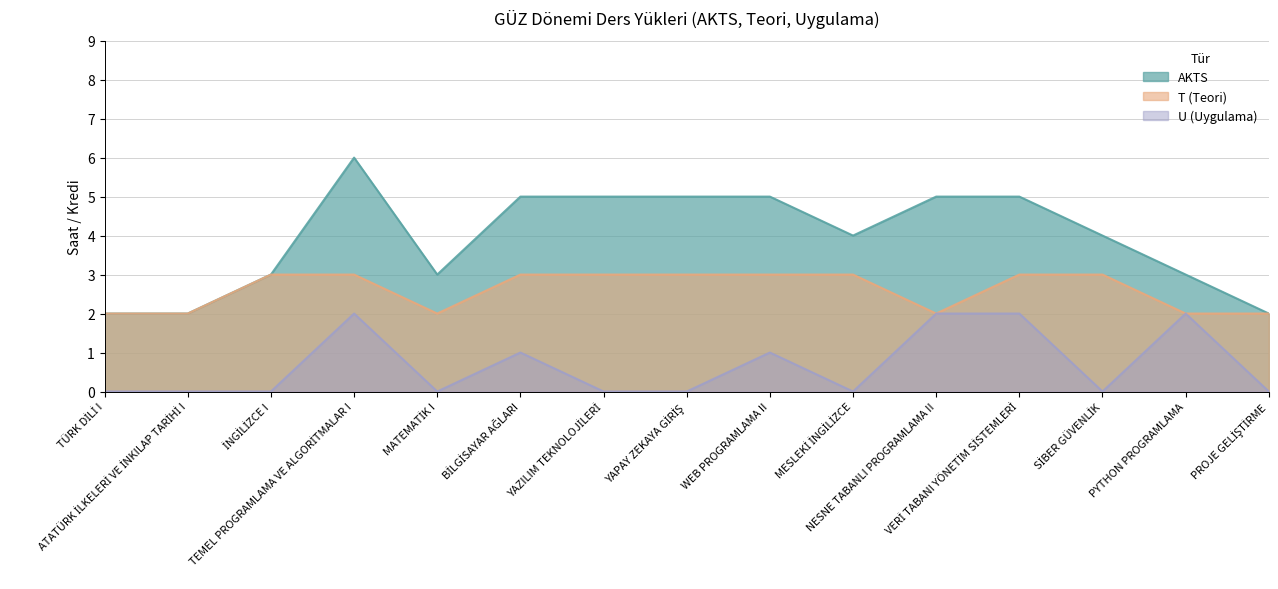

What is the label of the 3rd point from the right?

SİBER GÜVENLİK